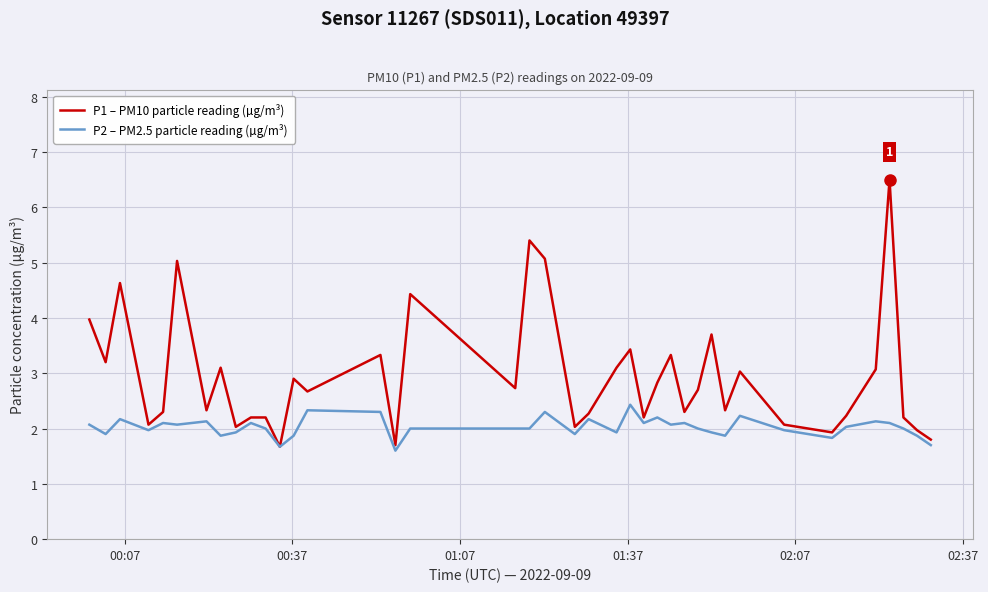

Which series has the largest total across all categories?

P1 – PM10 particle reading (µg/m³)